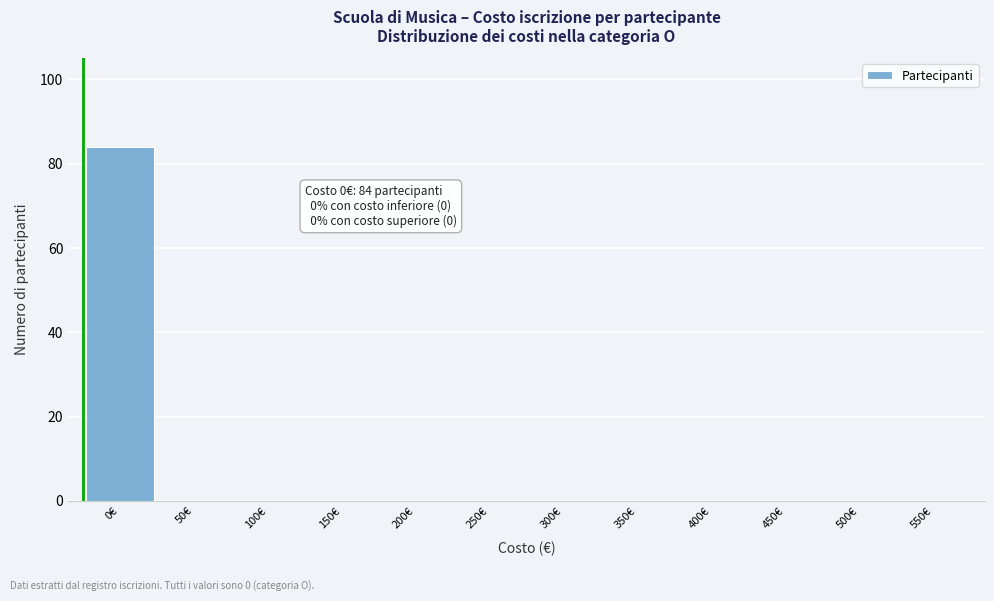

Reading left to right, transcribe all the data shown in this chart.

0€=84	50€=0	100€=0	150€=0	200€=0	250€=0	300€=0	350€=0	400€=0	450€=0	500€=0	550€=0